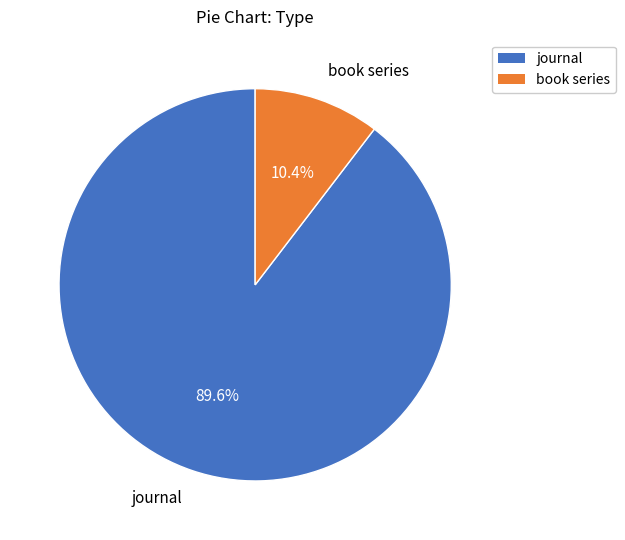

To the nearest percent, what is the combined percentage of book series and journal?

100%